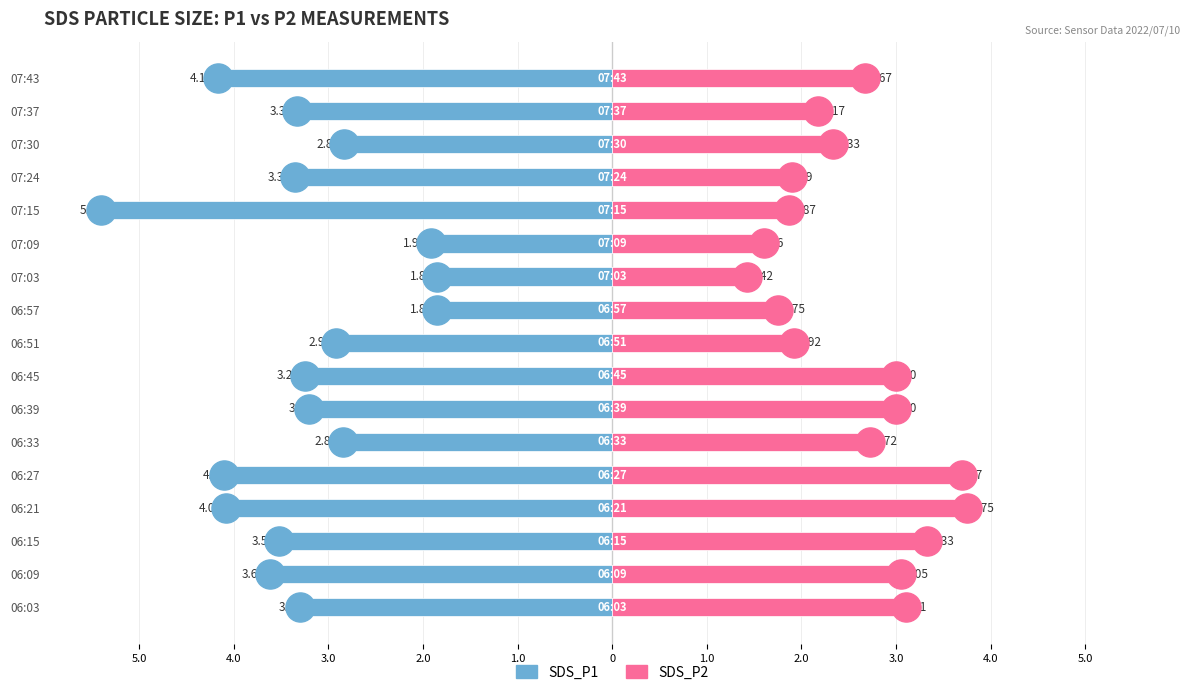

Which series reaches the minimum Y coordinate?

SDS_P1